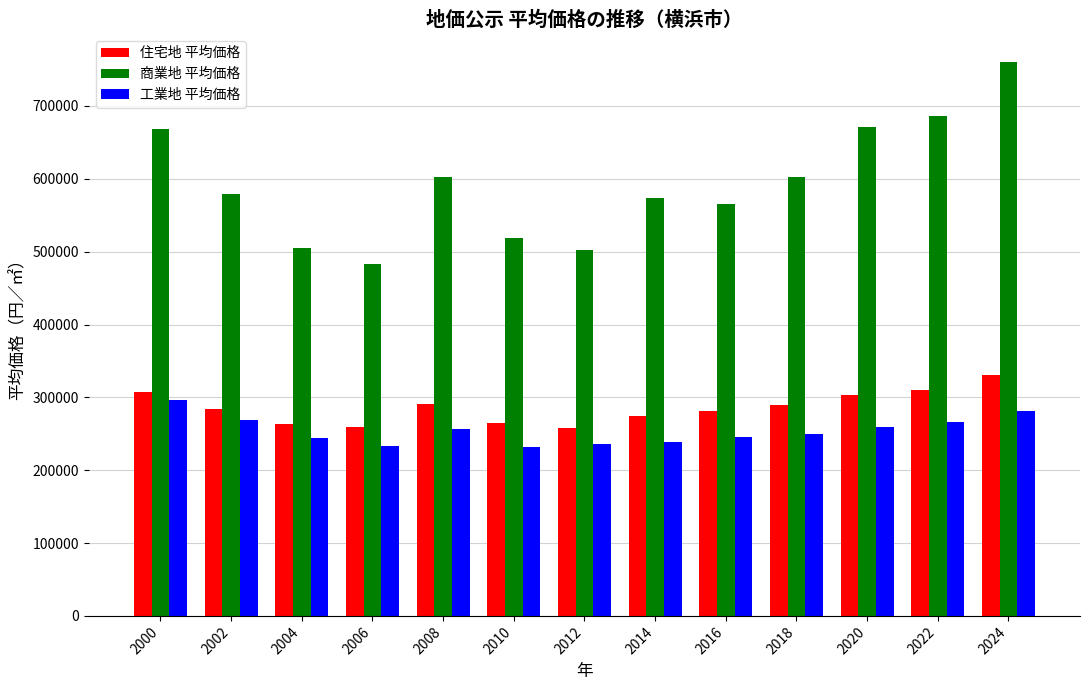

True or false: 商業地 平均価格 has a value of 277277 at 2016.

False